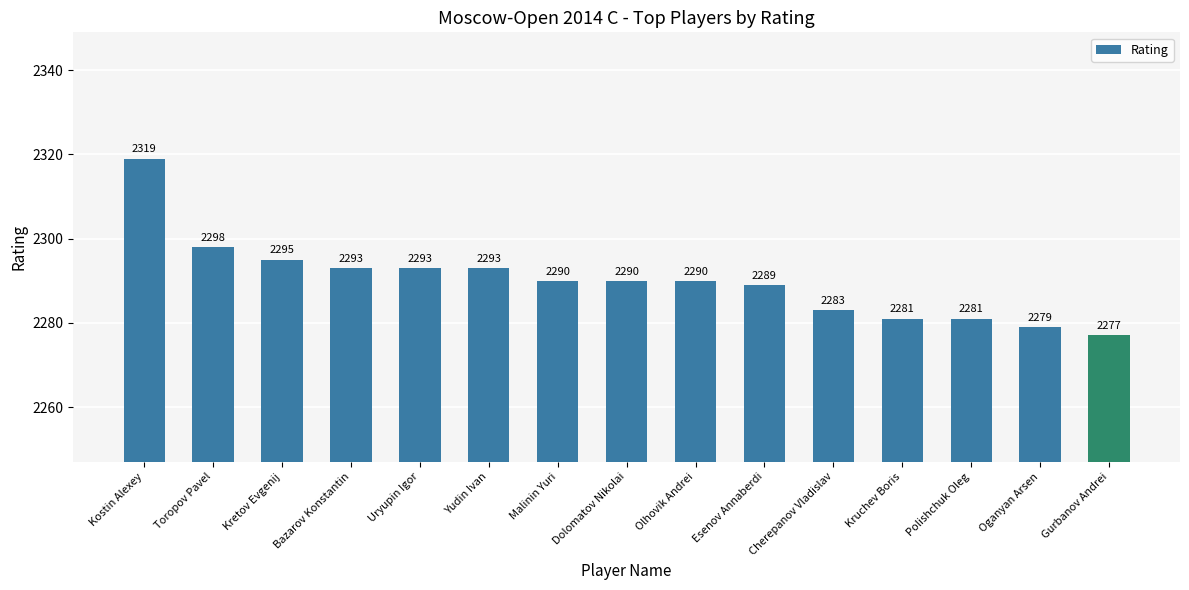

What is the difference between the maximum and minimum values?

42